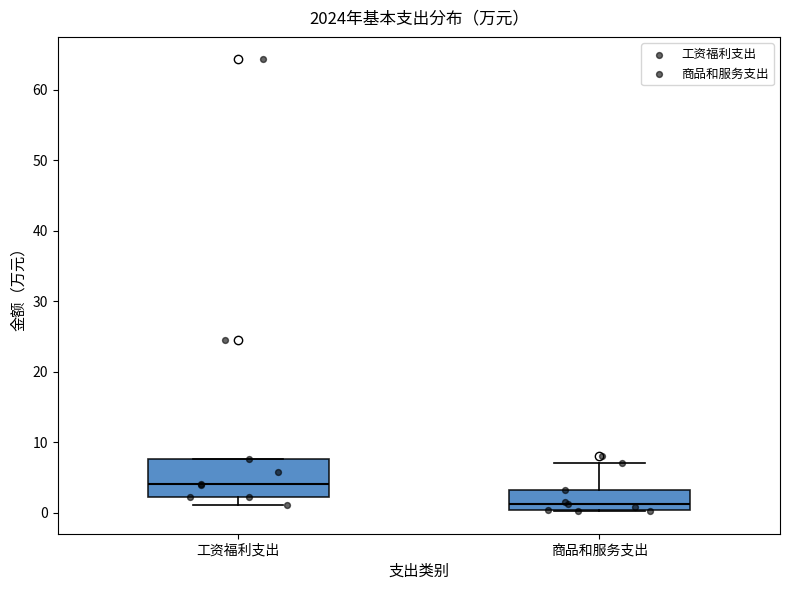

Reading left to right, transcribe this box plot: for each box, give where its median line is, the range the box spans, and where its two whiskers end, as read against the y-axis. The values are not printed on the chart, so give them approximately, as read against the axis.

工资福利支出: median 4, box 2 to 8, whiskers 1 to 8
商品和服务支出: median 1, box 0 to 3, whiskers 0 to 7